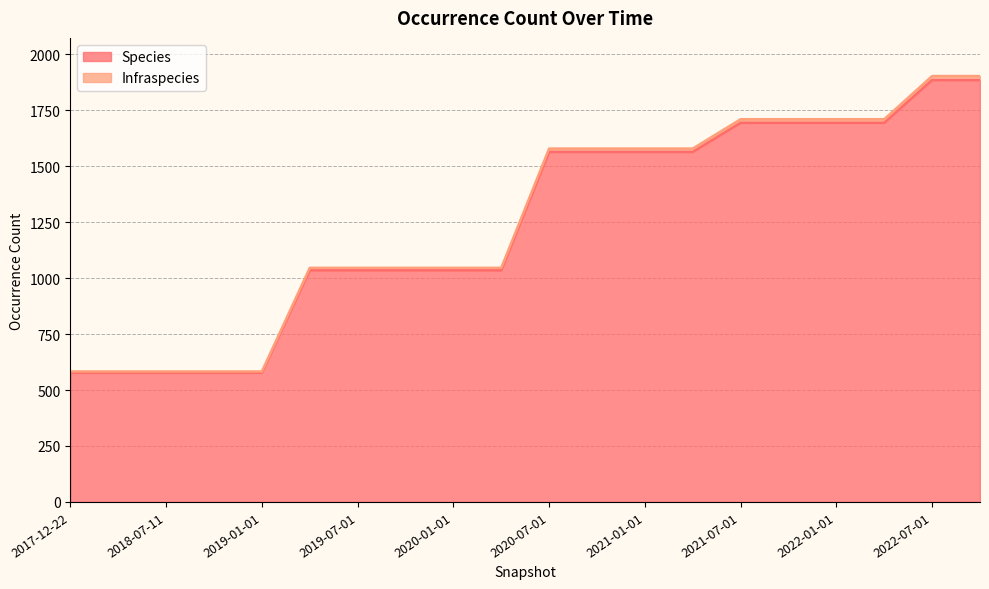

True or false: Species and Infraspecies cross at least once.

False